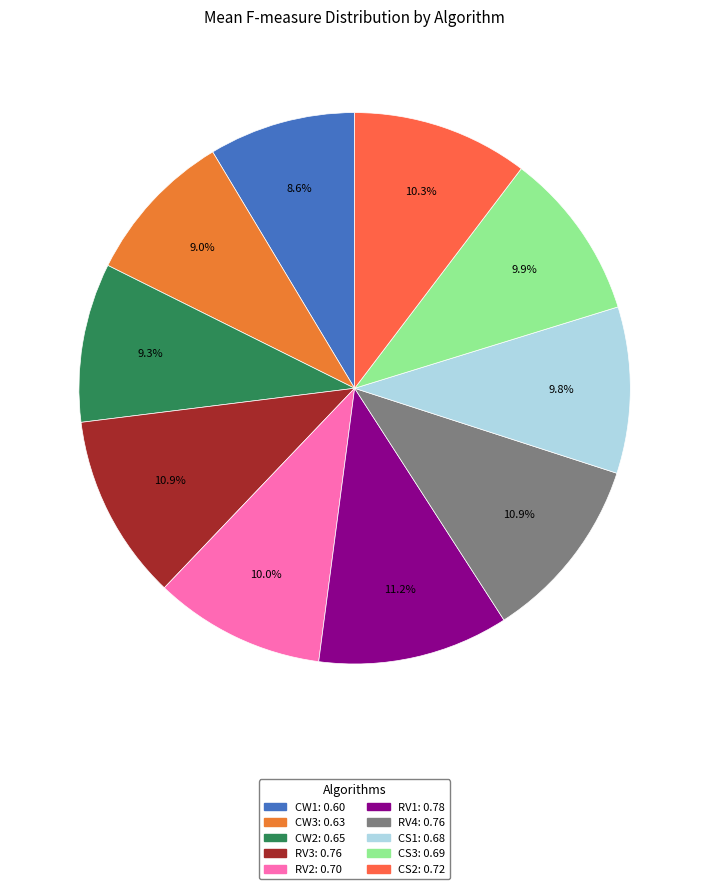

How many slices are in this pie chart?

10